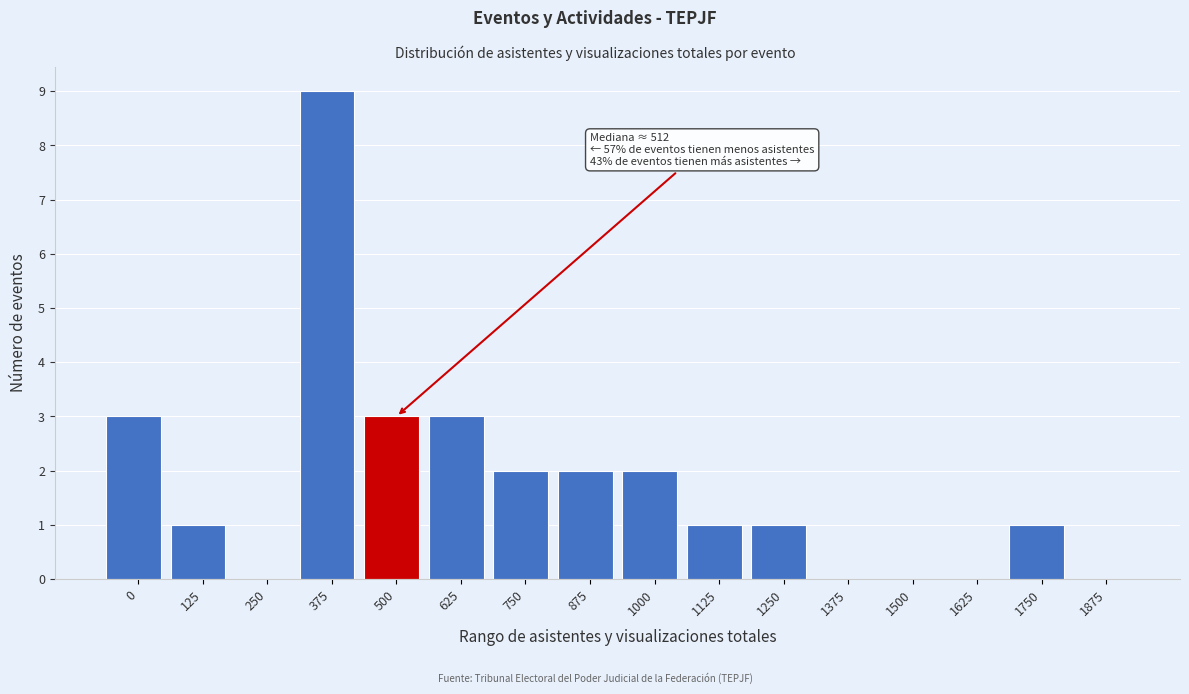

What is the sum of the values at 1250 and 500?

4